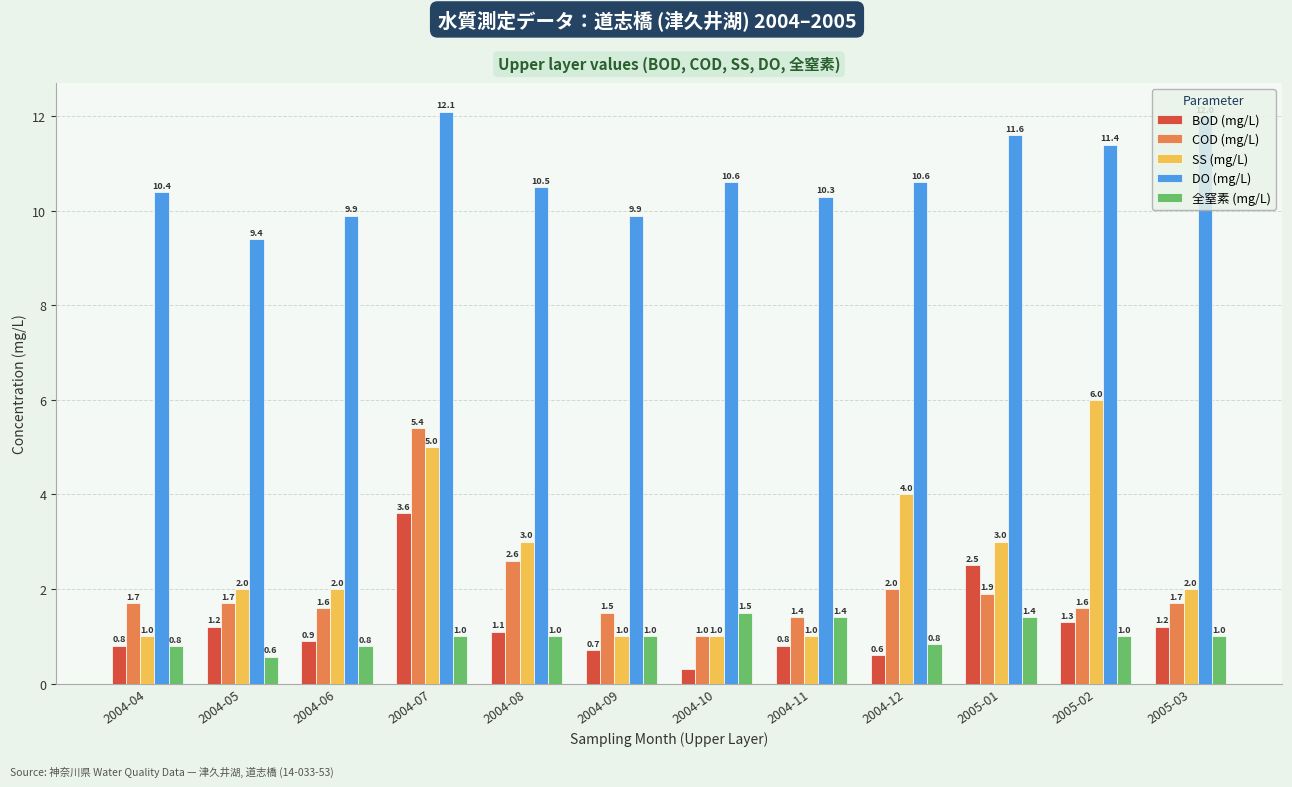

What is the maximum value for DO (mg/L)?

12.1